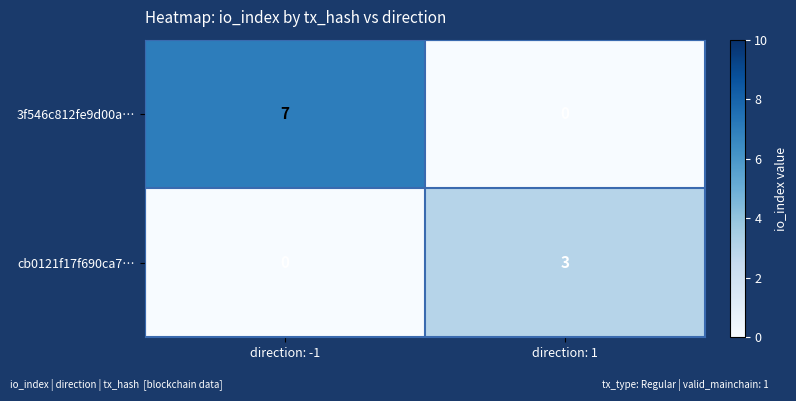

At which category is the sum across all series the highest?

direction: -1